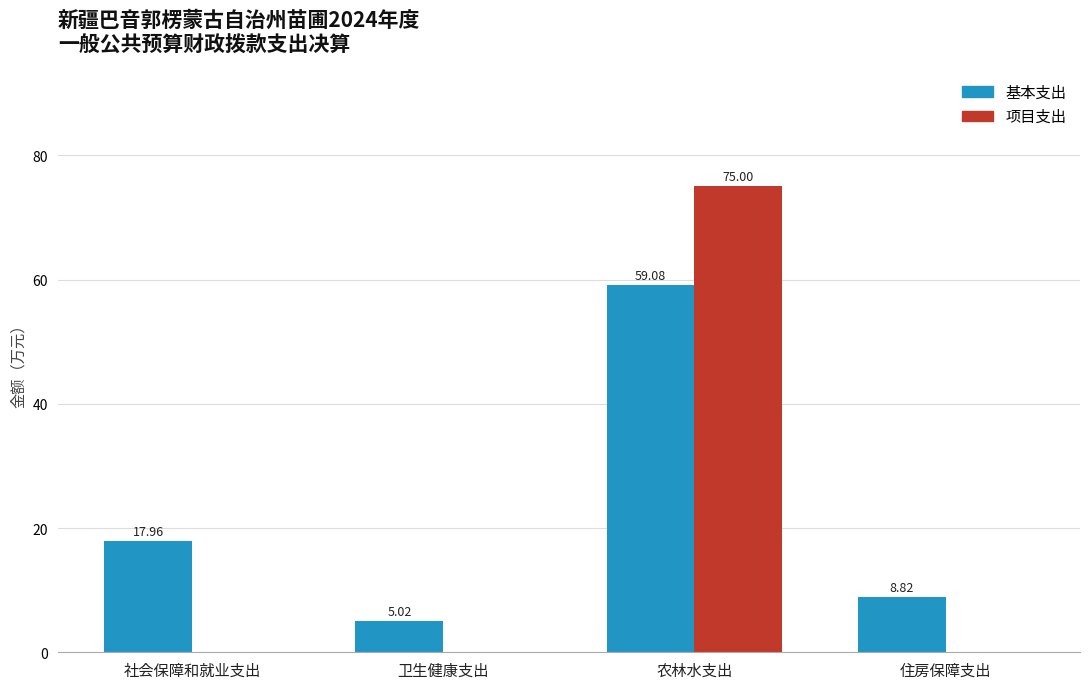

Is the value of 基本支出 at 社会保障和就业支出 greater than the value of 项目支出 at 住房保障支出?

Yes